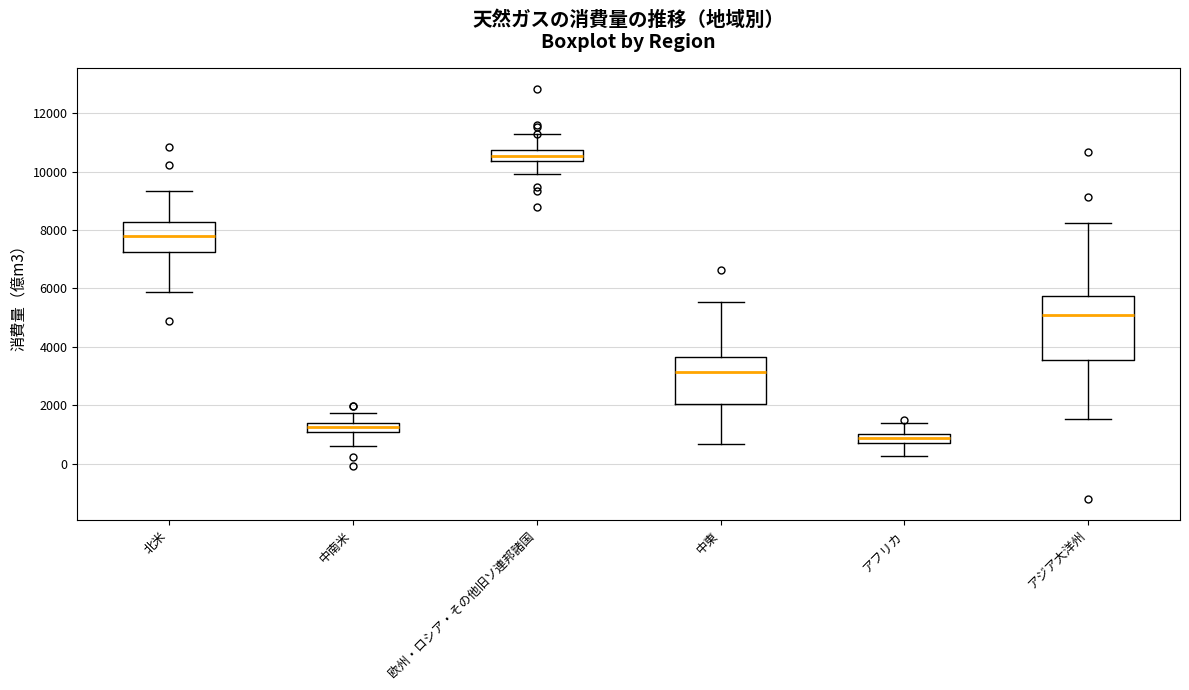

Which box has the highest median line?

欧州・ロシア・その他旧ソ連邦諸国